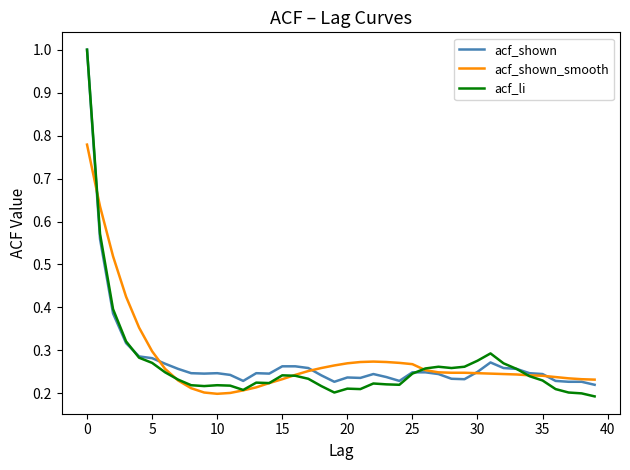

How many acf_li values are between 0 and 1?

40